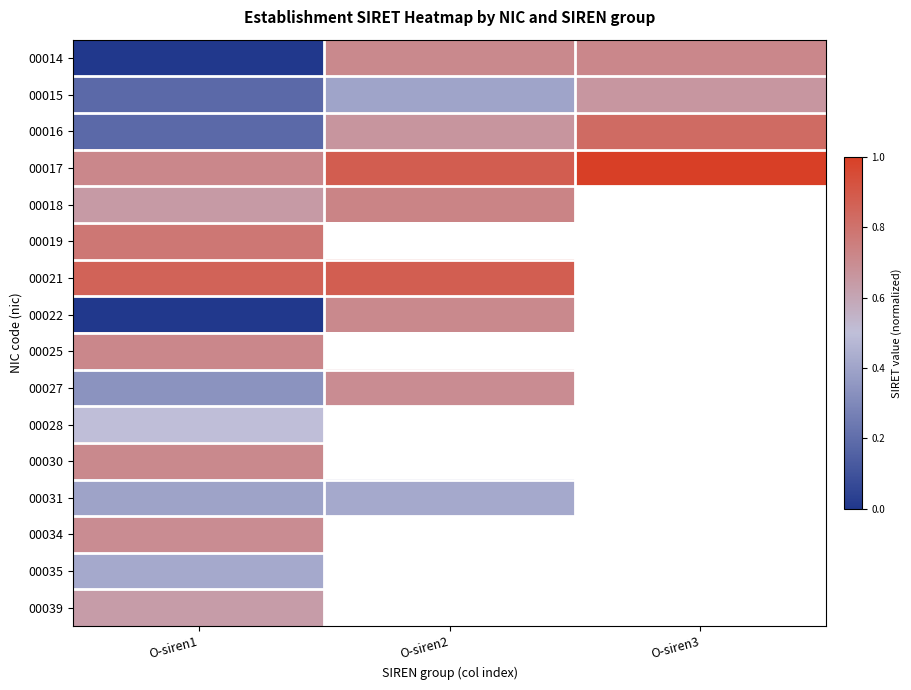

Which label corresponds to the largest value in the chart?

O-siren3